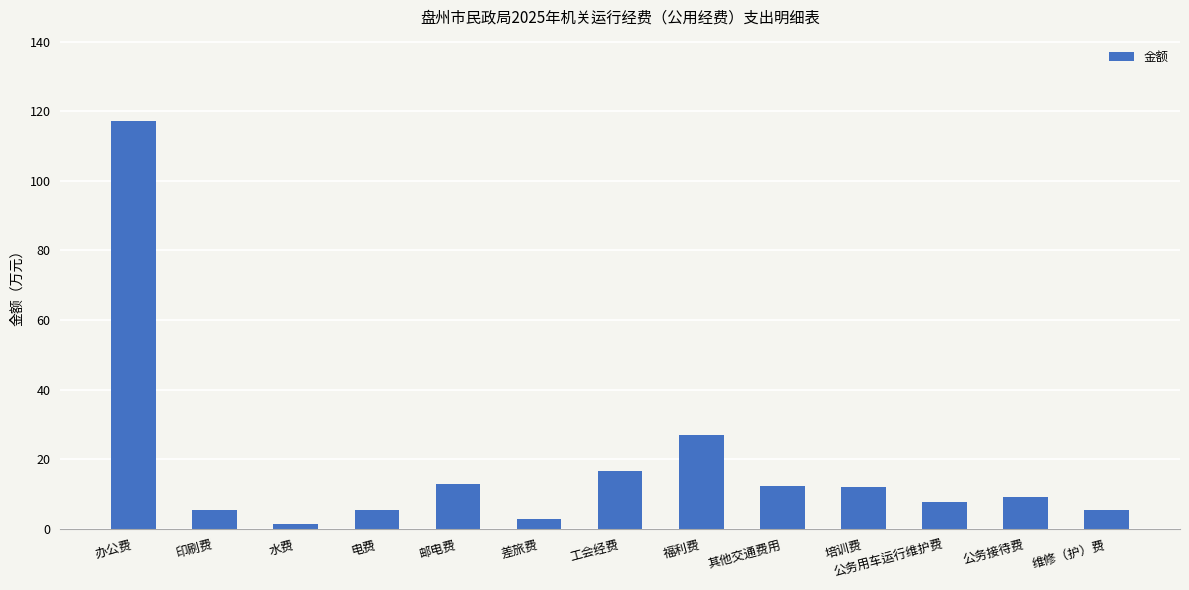

What is the label of the 12th bar from the right?

印刷费